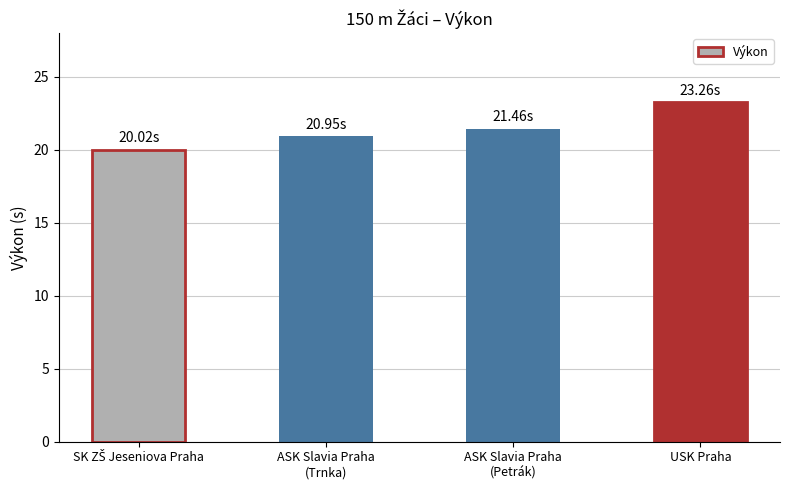

Where is the data nearest to the value 21?

ASK Slavia Praha
(Trnka)